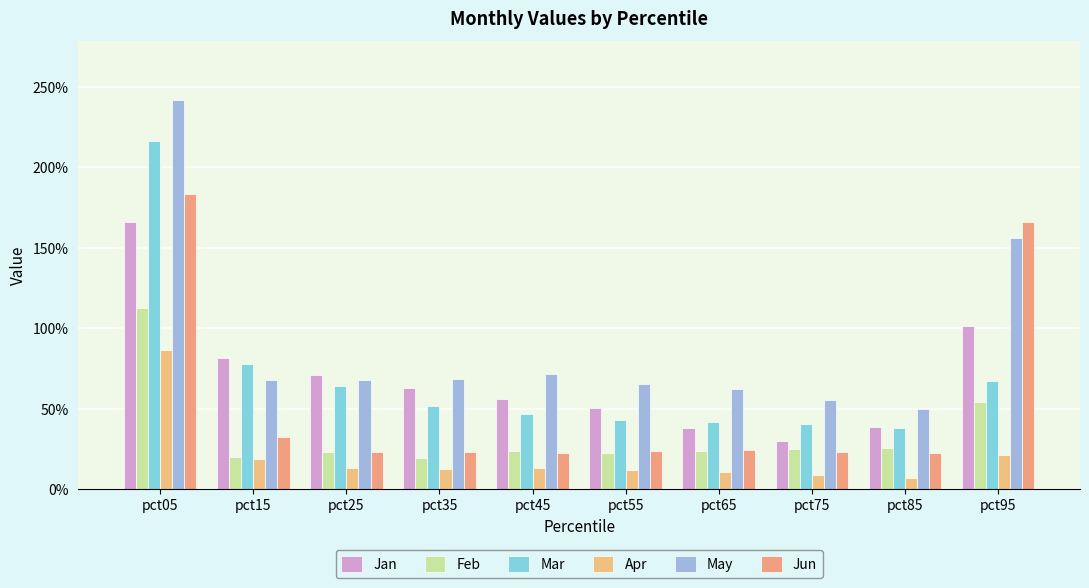

Are the bars grouped side by side (vs. stacked)?

Yes